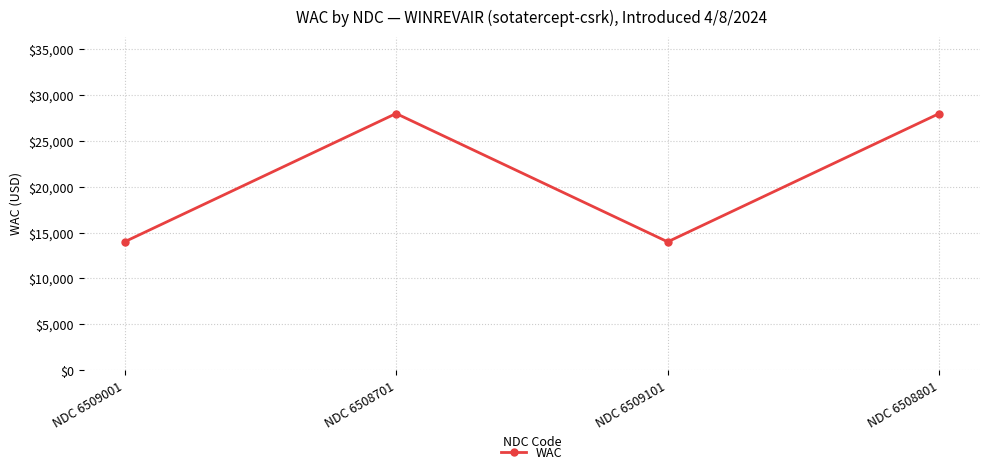

What is the sum of all values?

84000